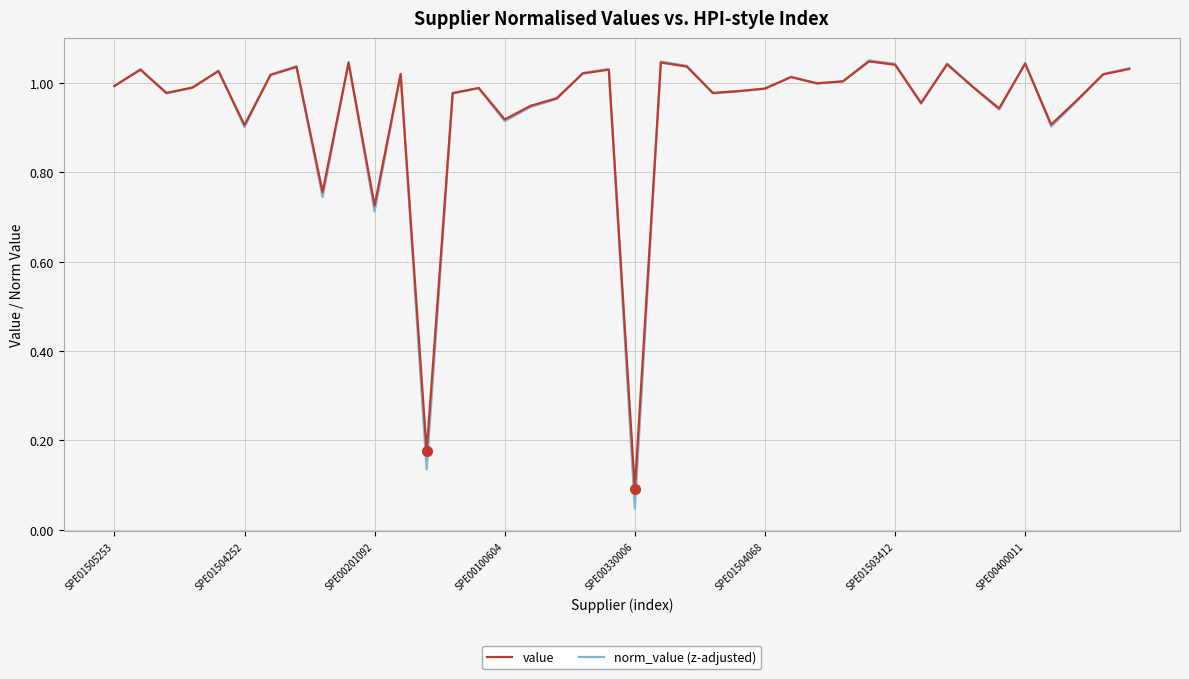

At how many categories does at least one series exceed 0?

40